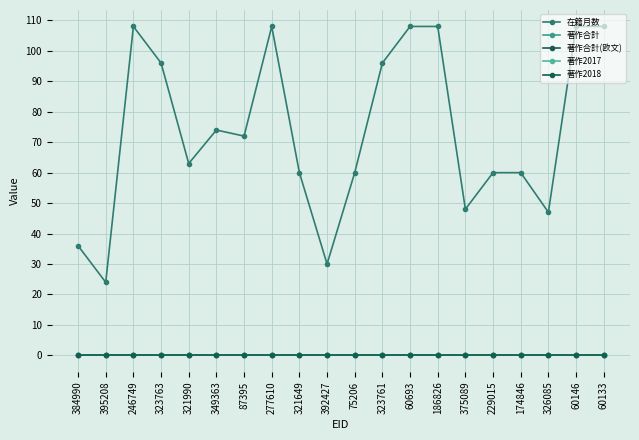

At which category does the chart reach its minimum across all series?

384990